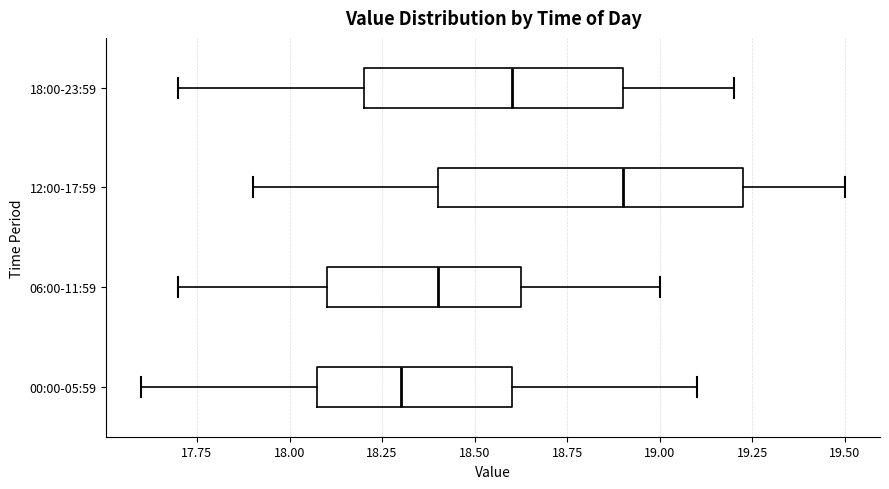

Which box is the widest, from its left edge to its right edge?

12:00-17:59